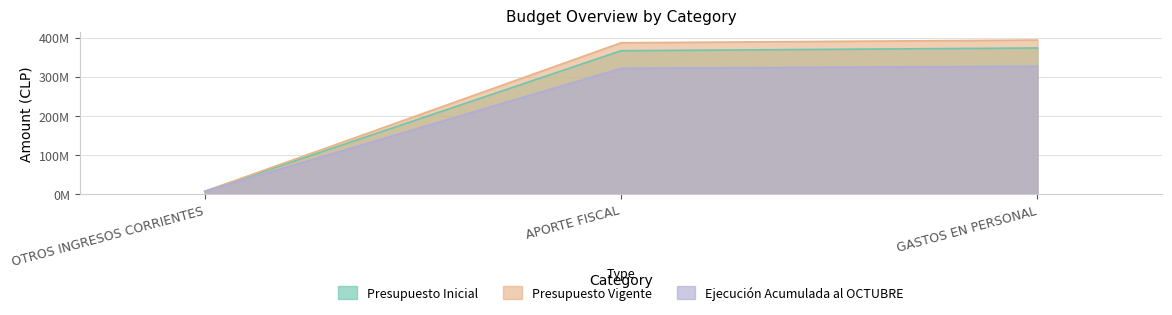

What is the value of the Presupuesto Vigente point at the 2nd from the left?

386763122